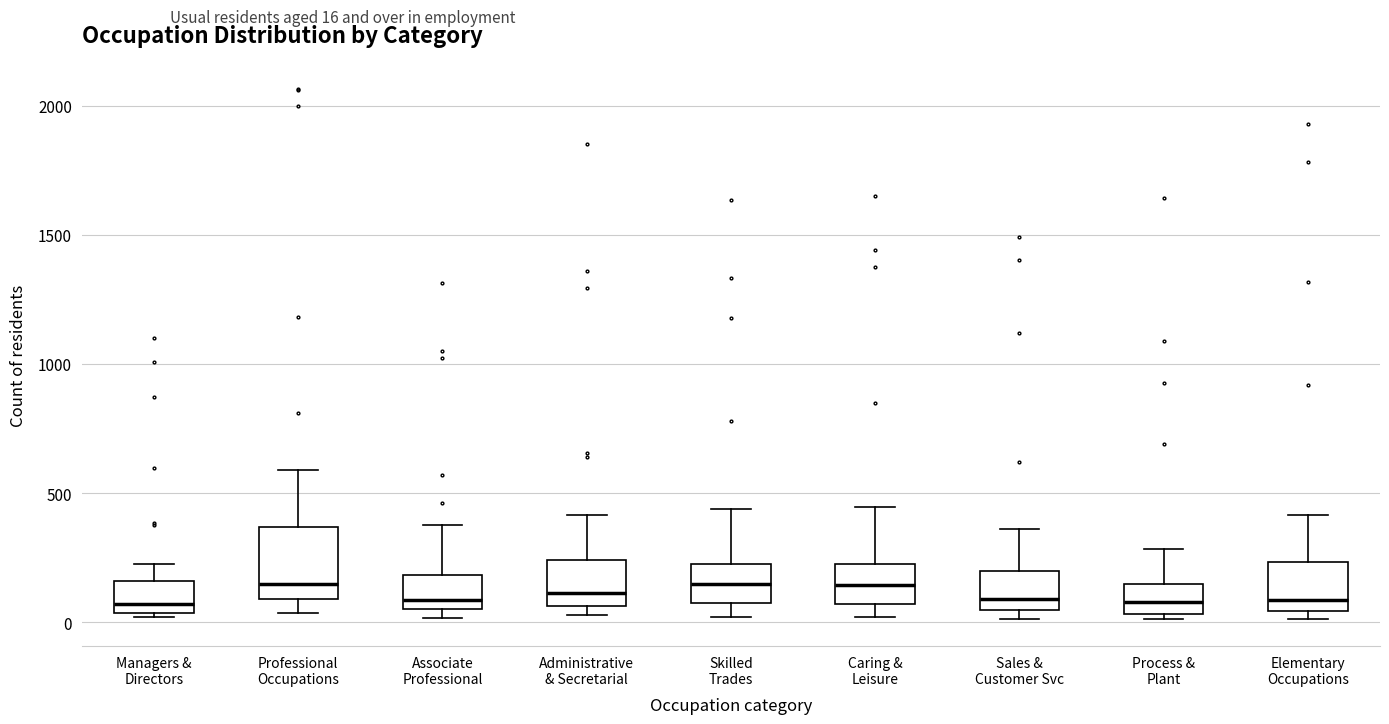

Where is the upper edge of the box for Administrative & Secretarial on the y-axis? The values are not printed on the chart, so give them approximately, as read against the axis.

250